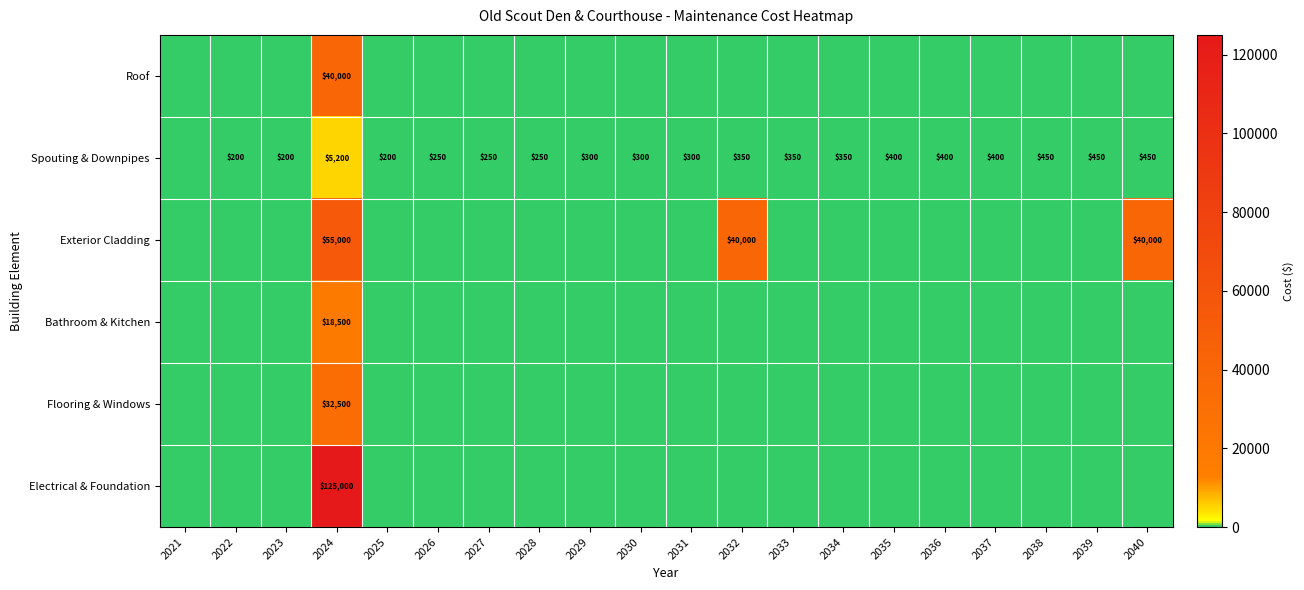

What is the difference between the Spouting & Downpipes values at 2040 and 2031?

150